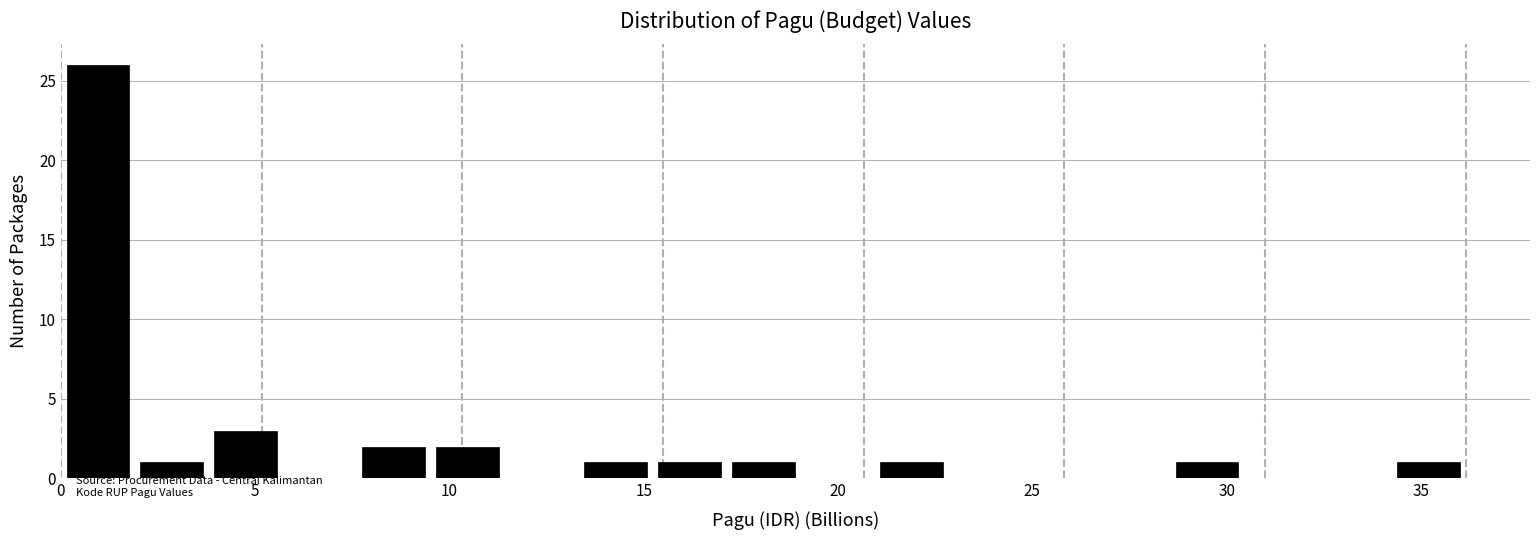

Read against the x-axis, roughly where is the centre of the tallest bar?

1.0